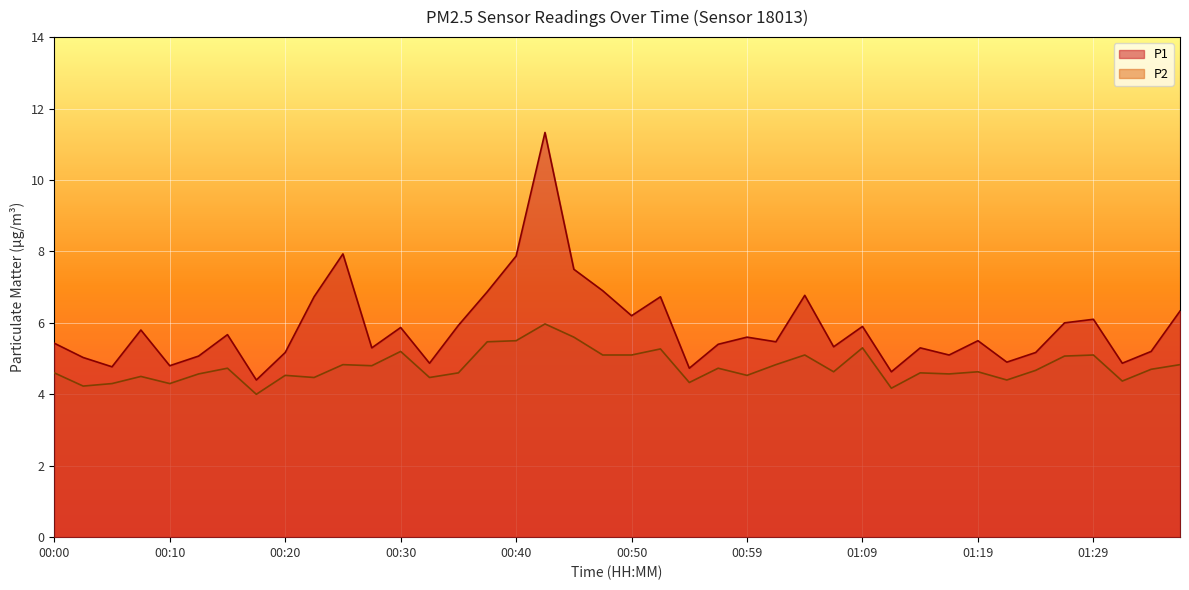

Is it true that P1 equals 5.9 at 01:09?

True